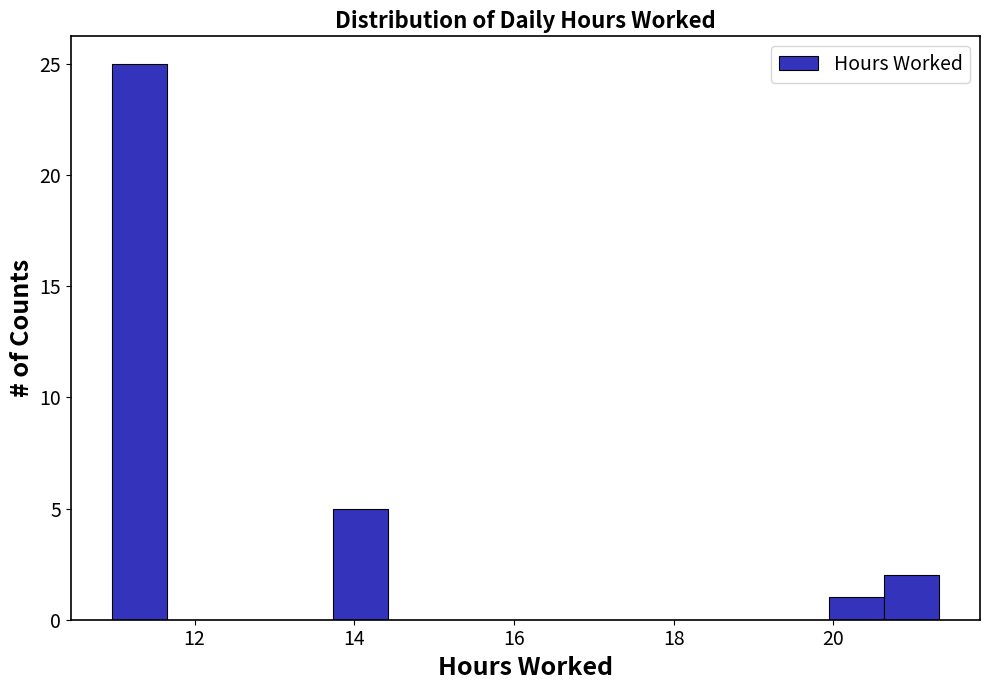

Around what value on the x-axis is the tallest bar? Give the approximate position of its centre, as read against the axis.

11.4